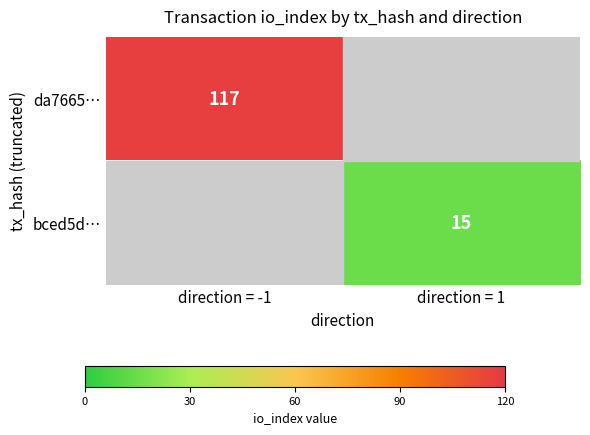

The value of da7665… at direction = -1 is 117. True or false?

True